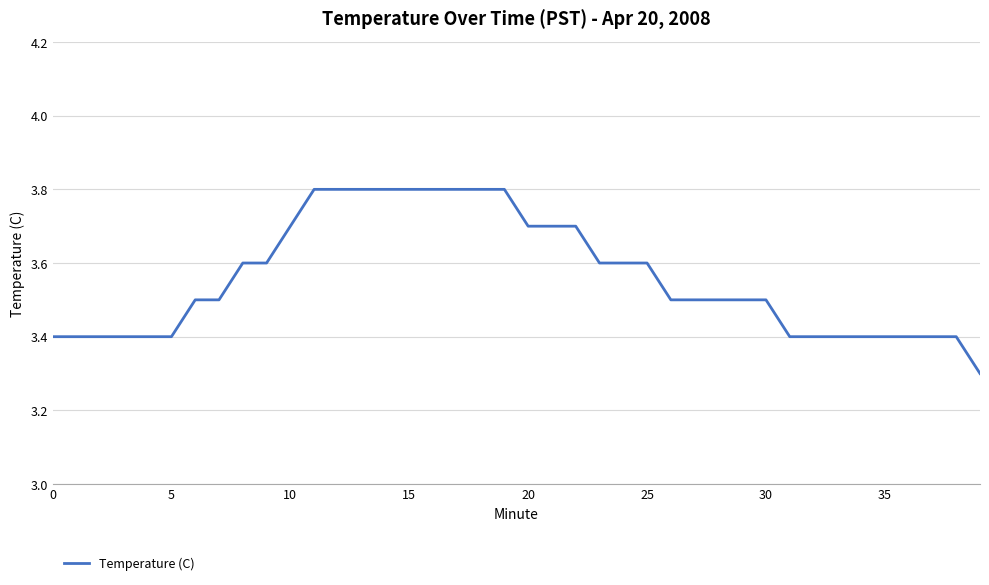

What is the greatest value displayed?

3.8